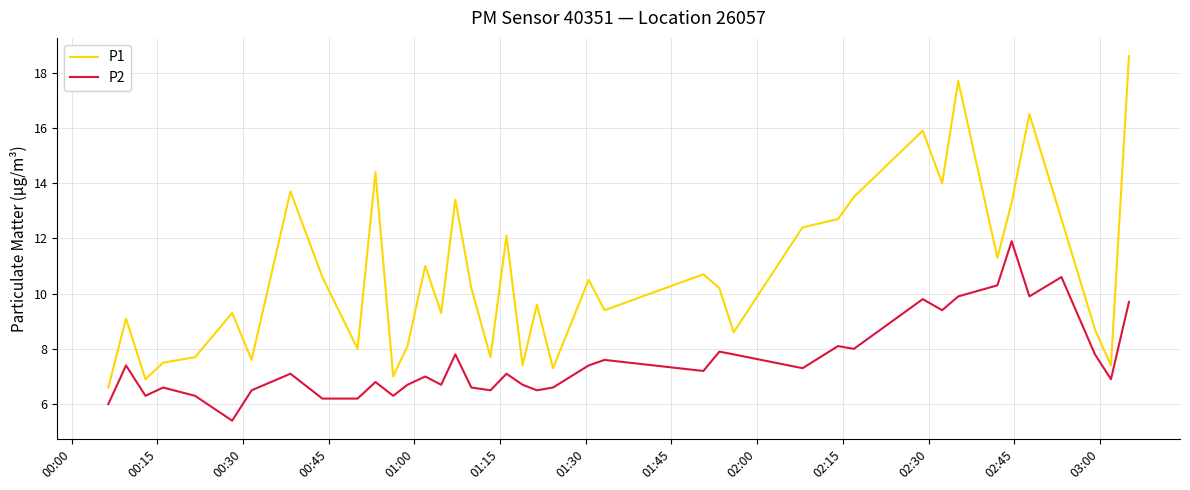

Rank the series by their maximum value, from highest to lowest.

P1, P2